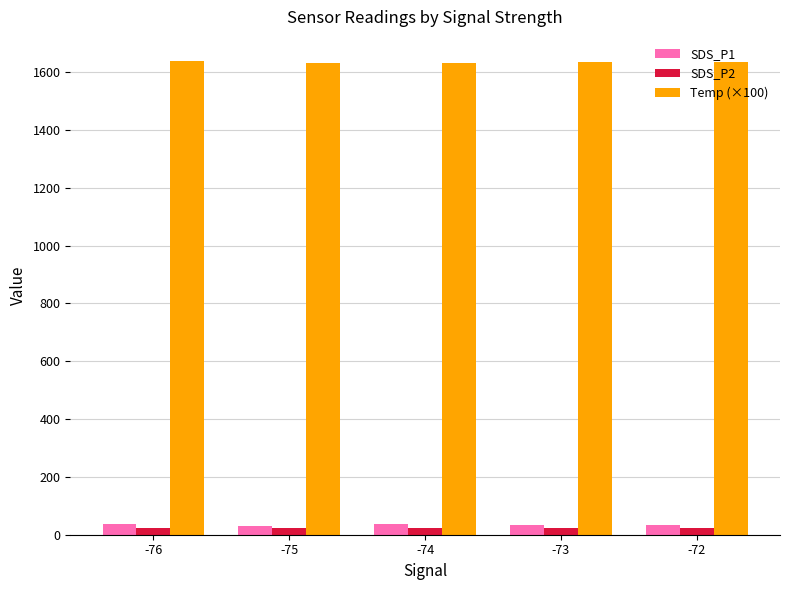

What are all the series names shown in the legend?

SDS_P1, SDS_P2, Temp (×100)